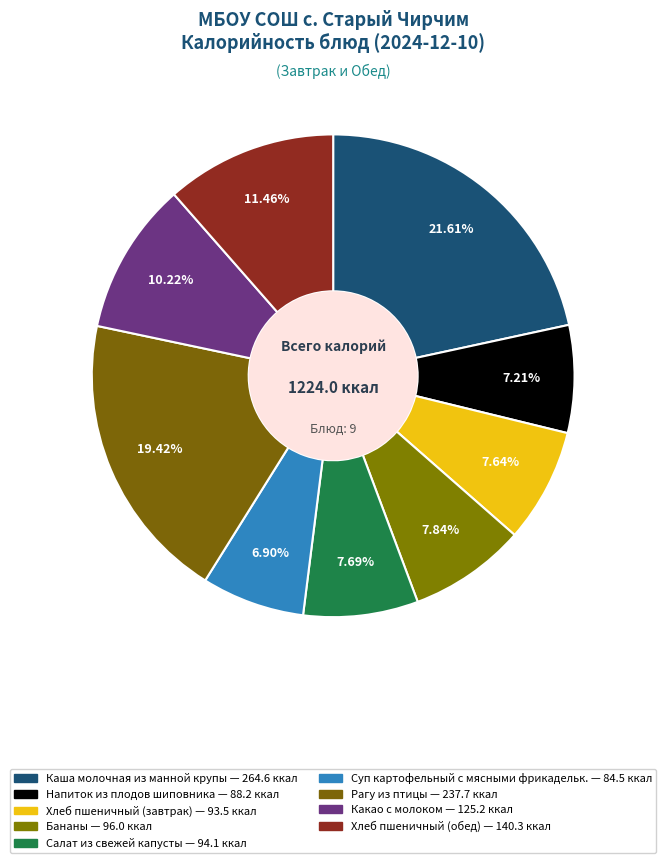

To the nearest percent, what percentage of the pie is Напиток из плодов шиповника?

7%